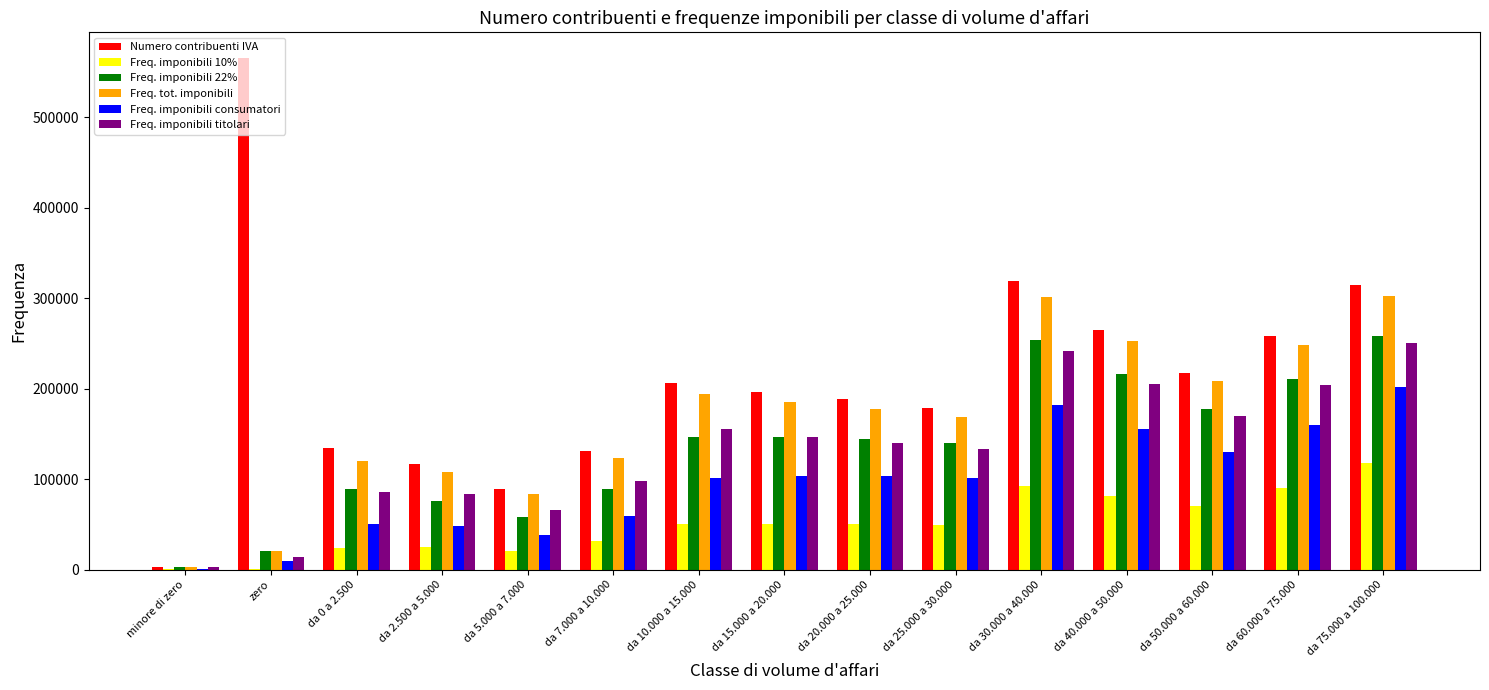

What is the average value of the Freq. imponibili 10% series?

50273